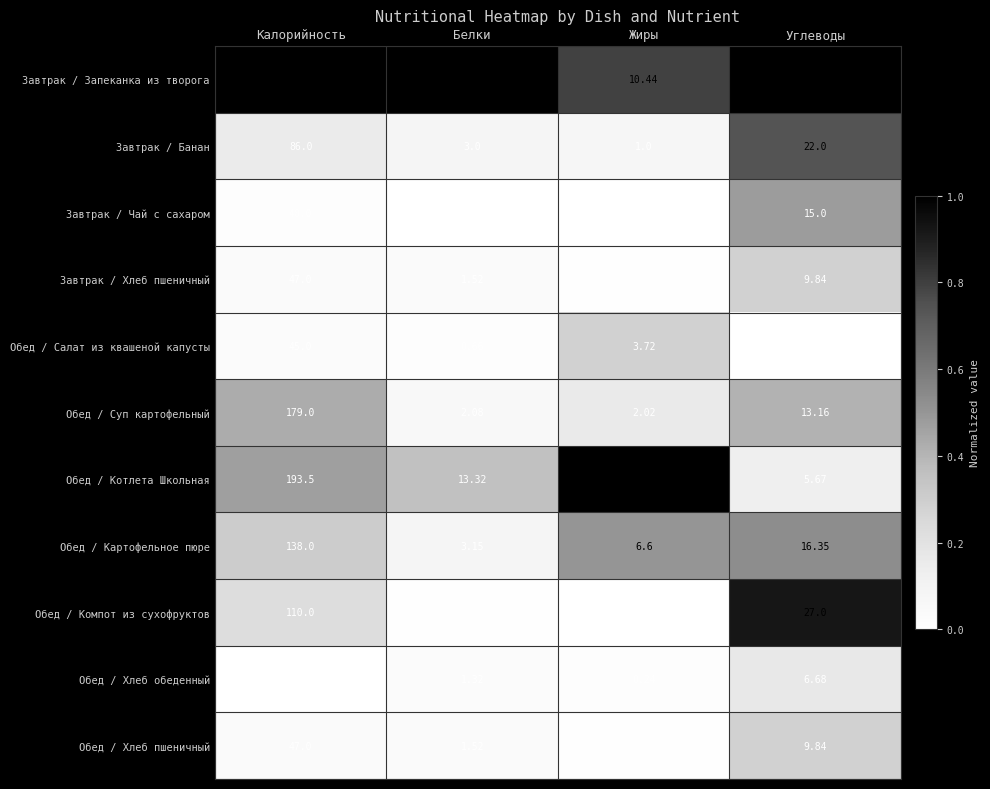

At how many categories does at least one series exceed 0?

4